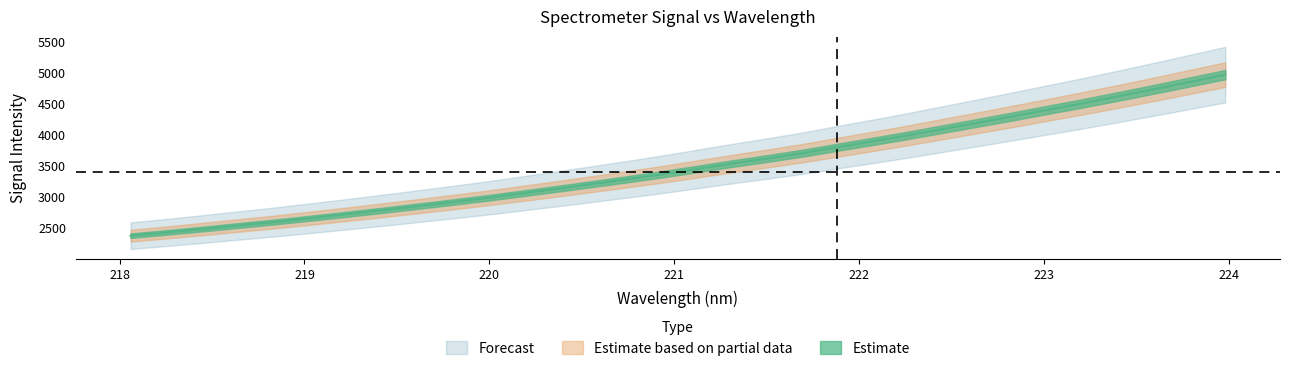

Between 223 and 220, which is larger?

223